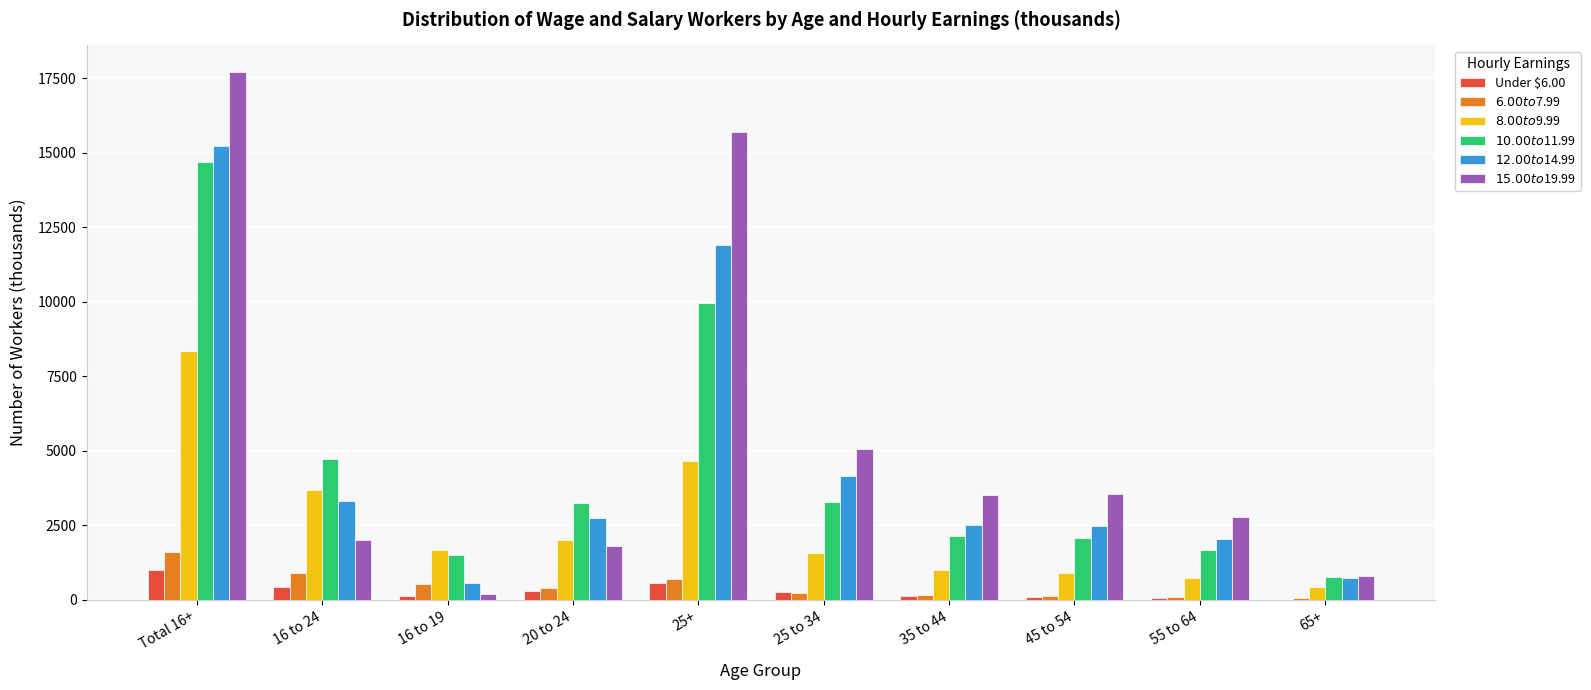

What is the maximum value shown in the chart?

17708